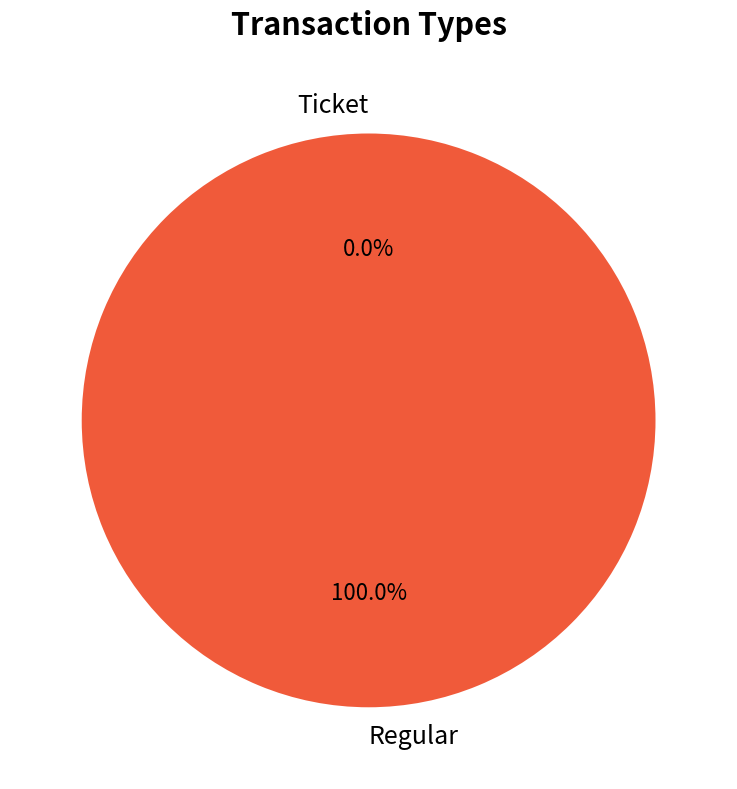

Which slice is the largest?

Regular